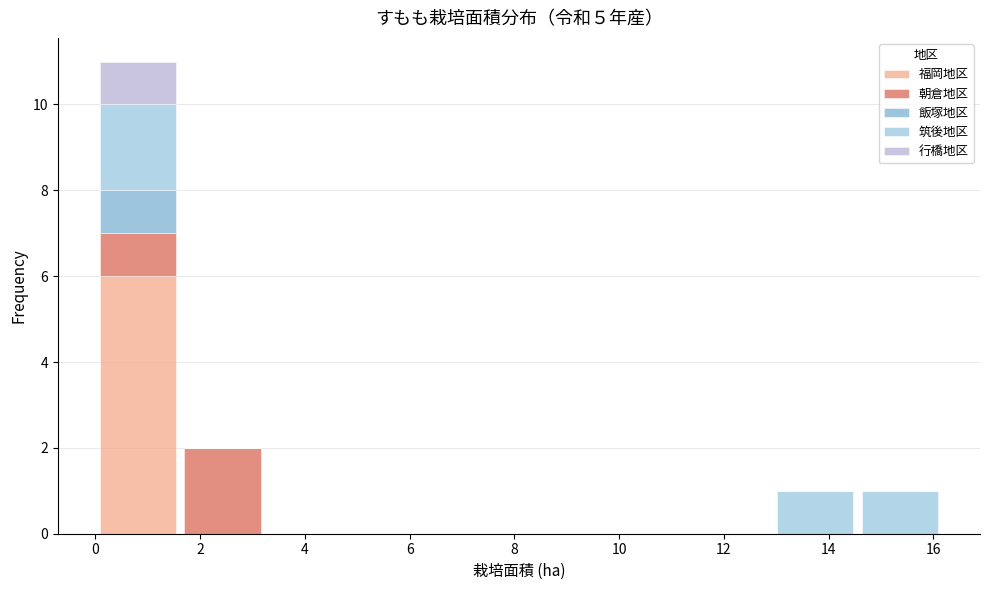

Reading left to right, transcribe this chart: for each stacked bar, give the range it covers on the x-axis and its total height. Neither the bar edges nor the heights are printed on the chart, so give them approximately, as read against the axes.

0.0 to 1.6: 11
1.6 to 3.2: 2
3.2 to 4.8: 0
4.8 to 6.4: 0
6.4 to 8.0: 0
8.0 to 9.8: 0
9.8 to 11.4: 0
11.4 to 13.0: 0
13.0 to 14.6: 1
14.6 to 16.2: 1